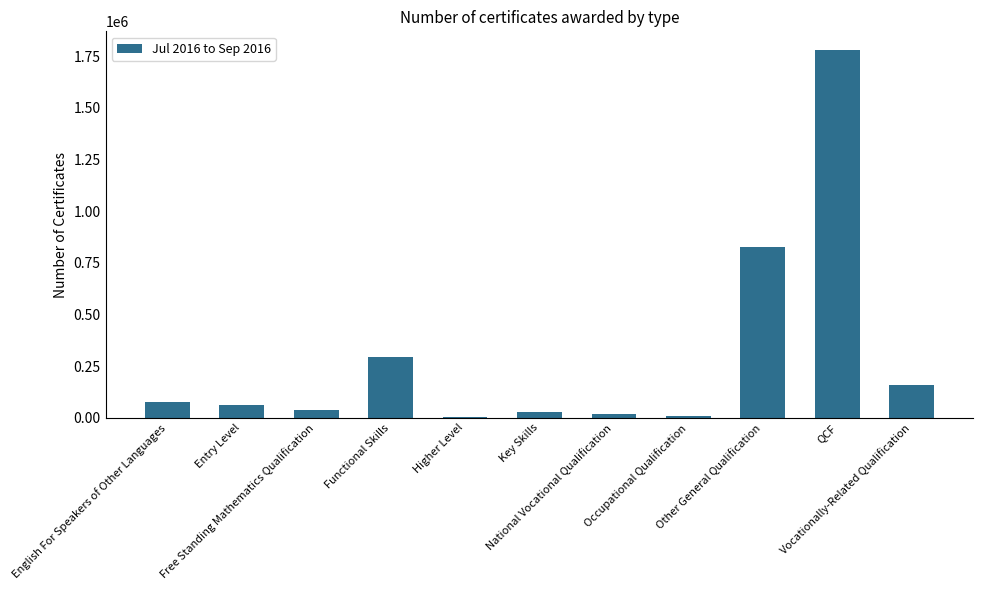

What is the greatest value displayed?

1782100